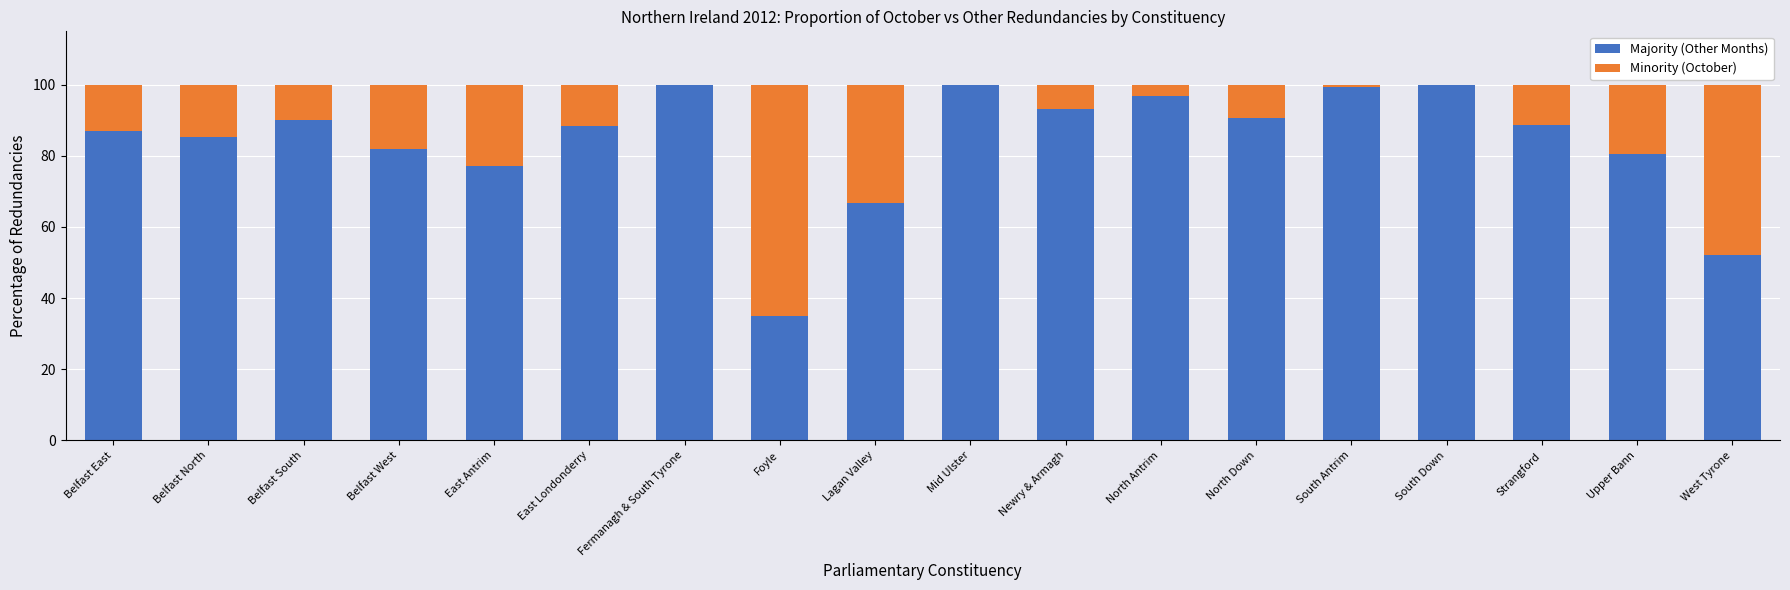

What is the maximum value for Majority (Other Months)?

100.0